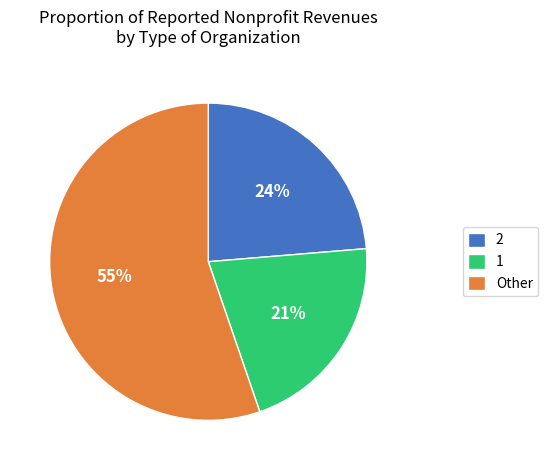

What is the ratio of the value at Other to the value at 2?

2.3